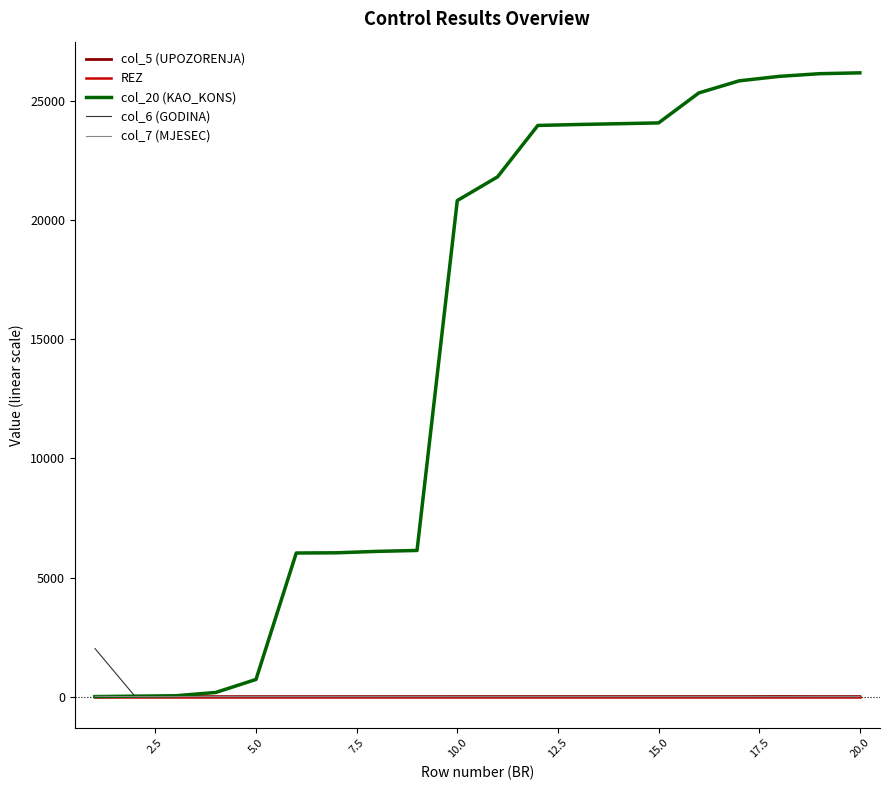

How many lines are shown in the chart?

5